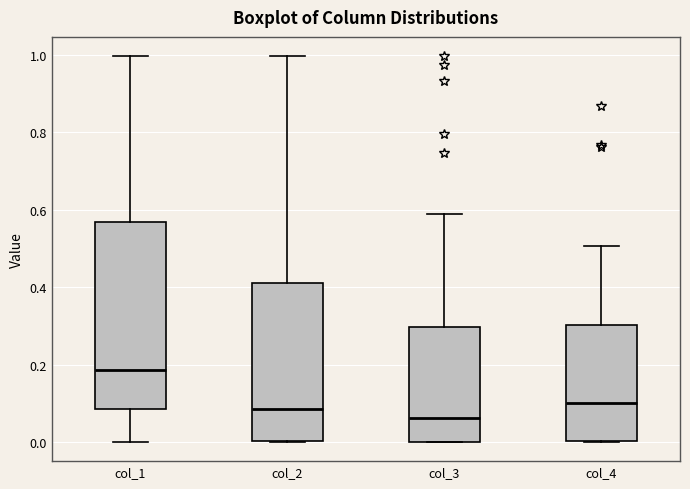

Reading left to right, read every box against the y-axis: the position of its median line, the range the box covers, and the ends of its whiskers. The values are not printed on the chart, so give them approximately, as read against the axis.

col_1: median 0.18, box 0.08 to 0.56, whiskers 0.00 to 1.00
col_2: median 0.08, box 0.00 to 0.42, whiskers 0.00 to 1.00
col_3: median 0.06, box 0.00 to 0.30, whiskers 0.00 to 0.58
col_4: median 0.10, box 0.00 to 0.30, whiskers 0.00 to 0.50